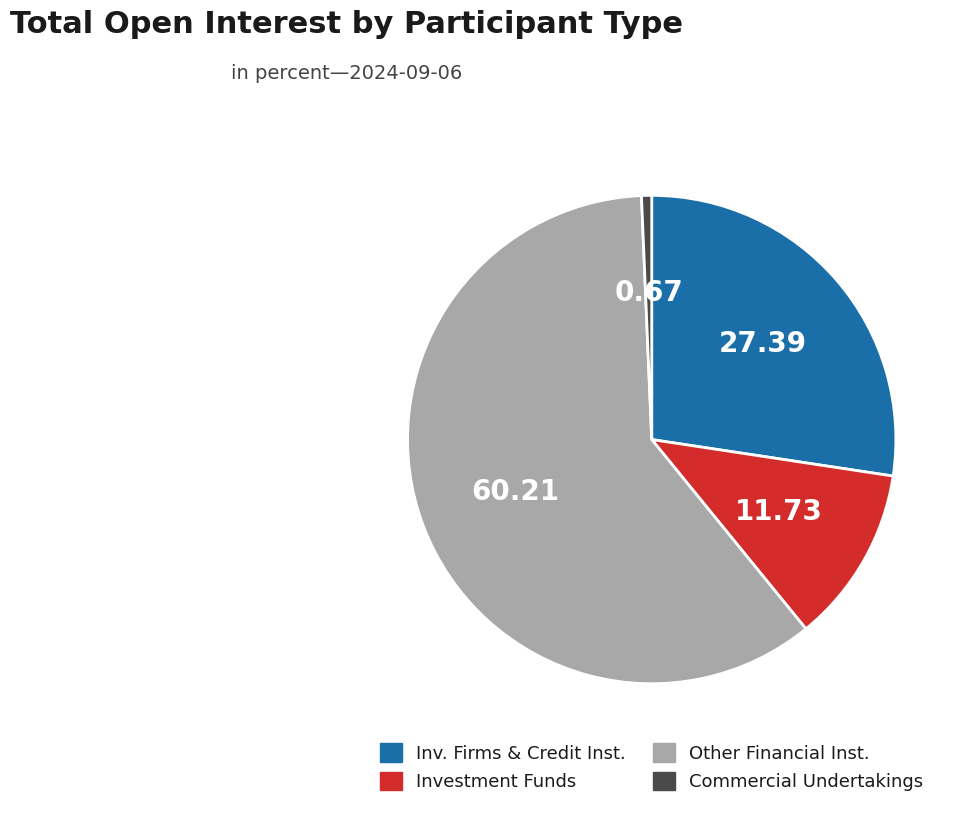

Is there a majority slice in this chart?

Yes